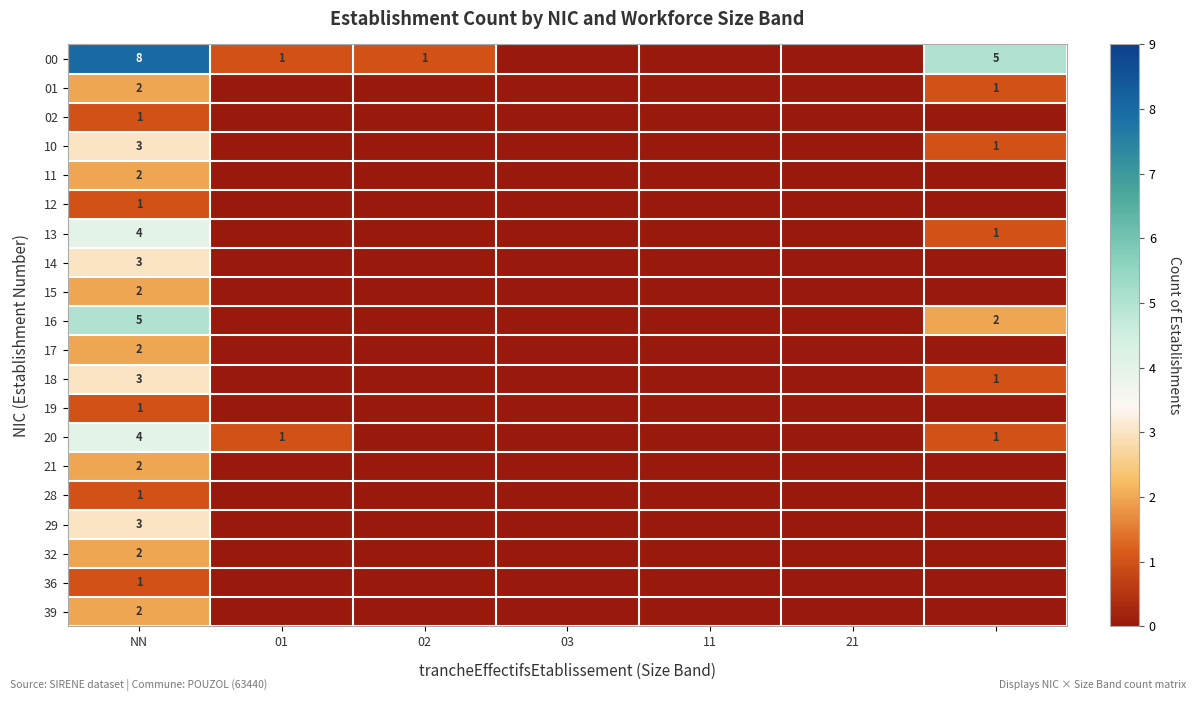

What is the total value across all series at NN?

52